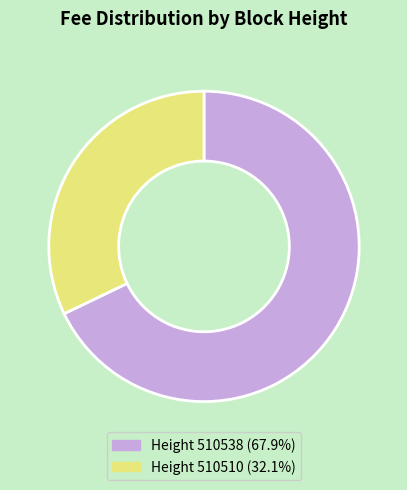

Count the number of slices in the pie.

2